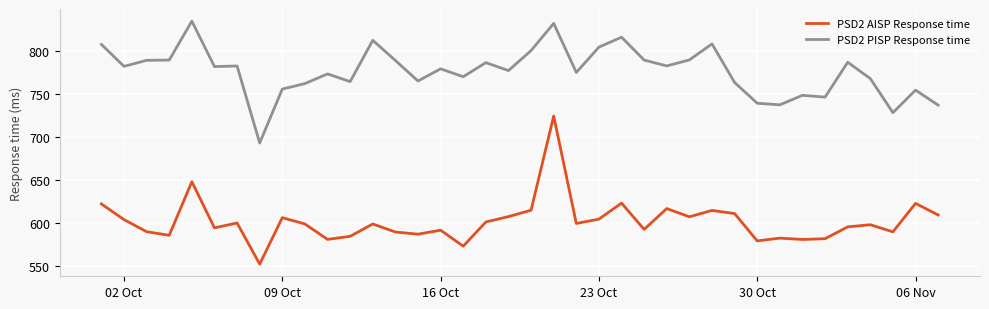

True or false: PSD2 AISP Response time and PSD2 PISP Response time cross at least once.

False